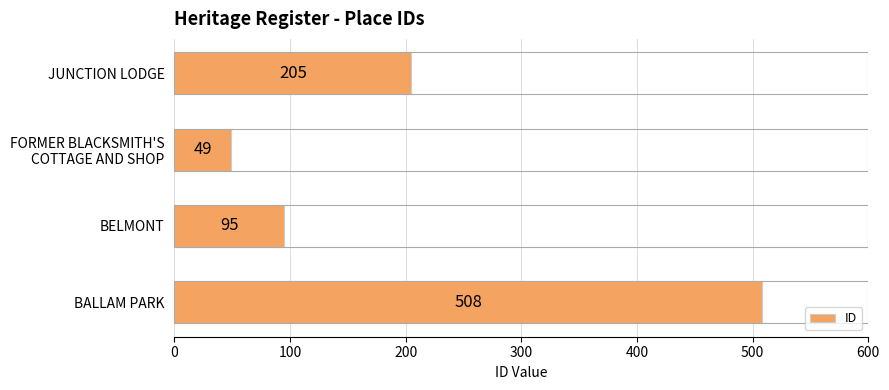

Is it true that the value at JUNCTION LODGE is 205?

True